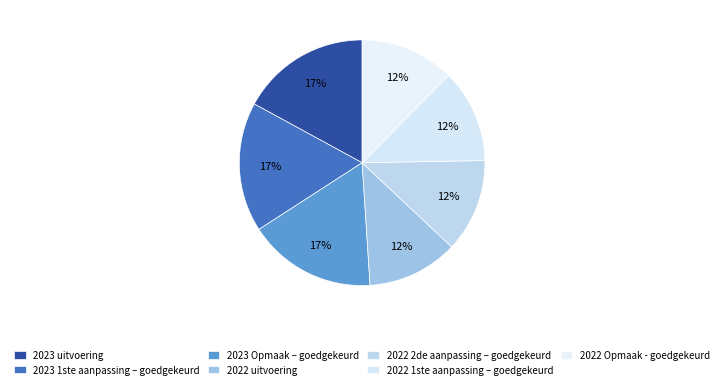

How many slices are in this pie chart?

7